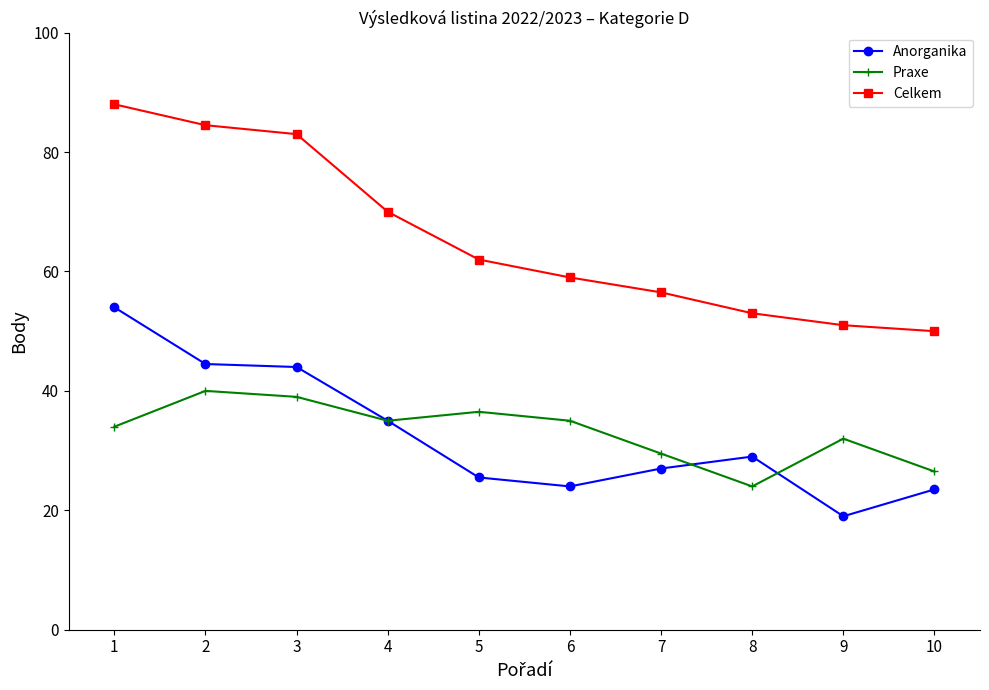

What is the total value across all series at 2?

169.0